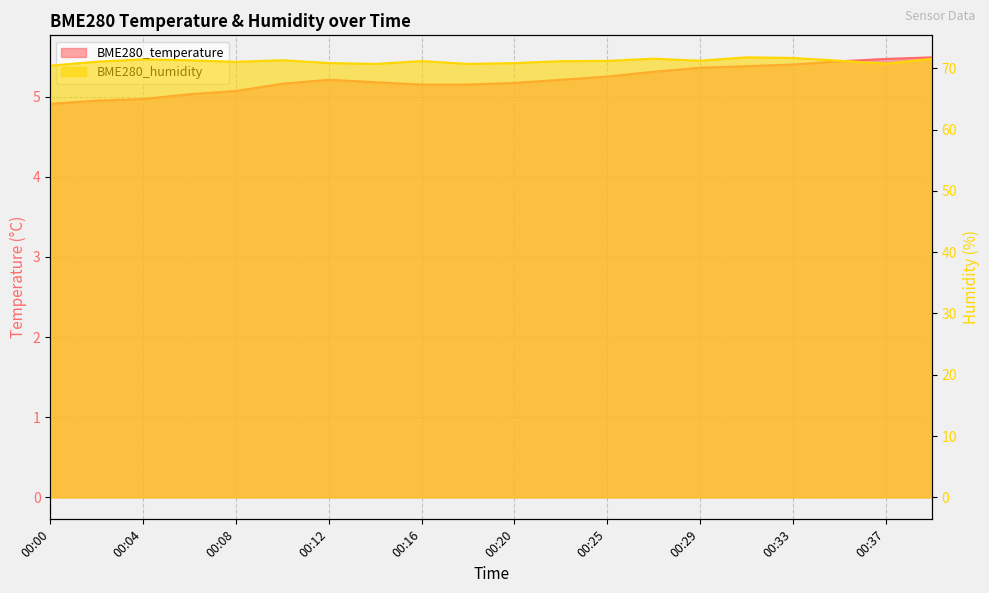

What is the average value of the BME280_humidity series?

71.2